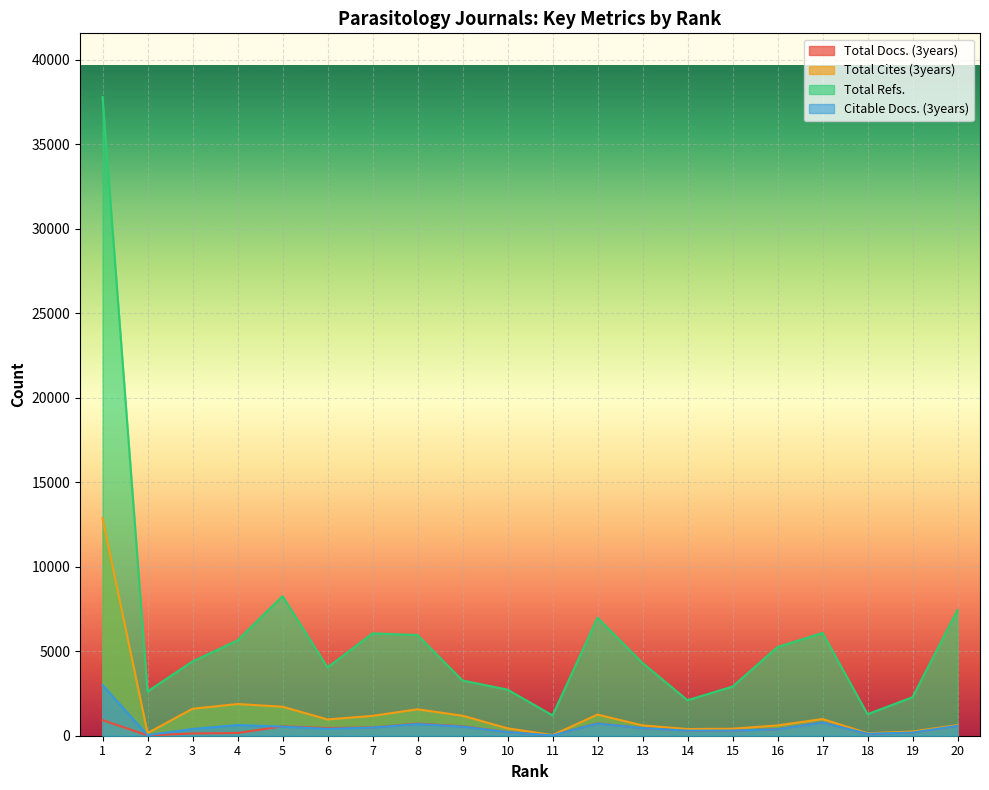

Read the Total Cites (3years) value at 19, to the nearest 50.

250